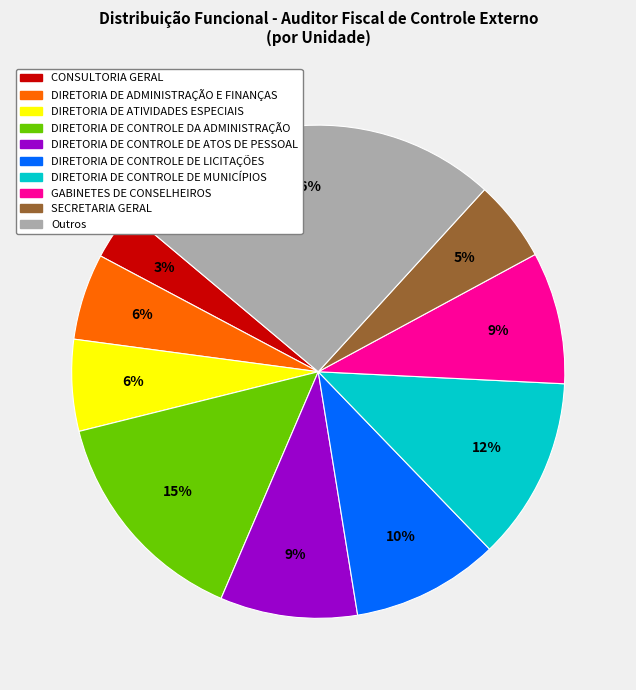

To the nearest percent, what is the average slice percentage?

10%